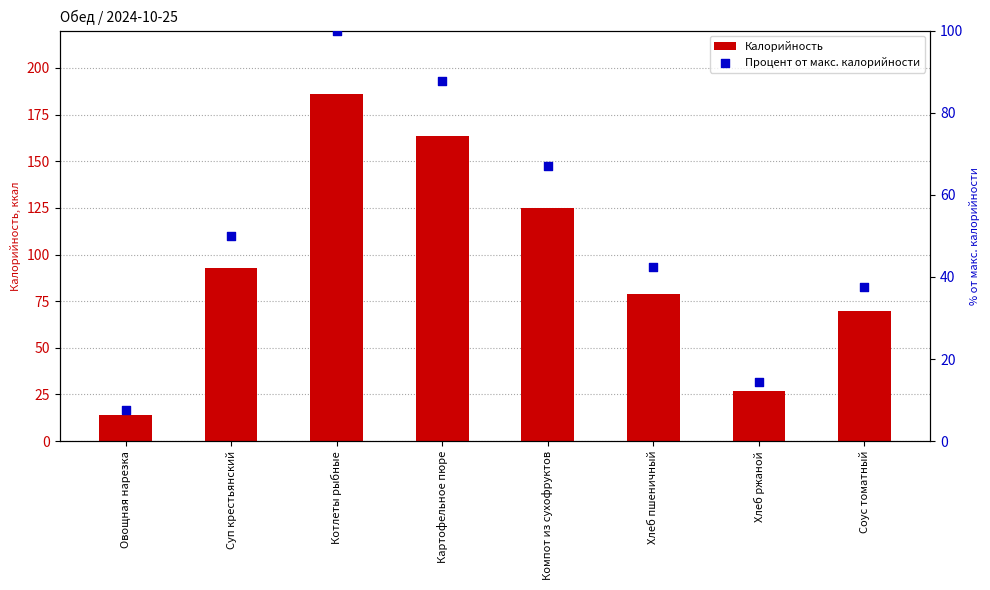

At which category is the sum across all series the highest?

Котлеты рыбные